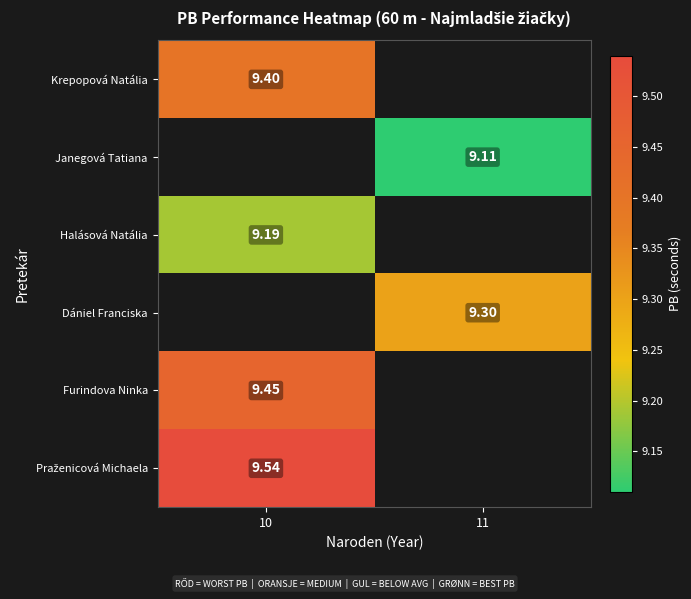

Is the value of Dániel Franciska at 11 greater than the value of Furindova Ninka at 10?

No